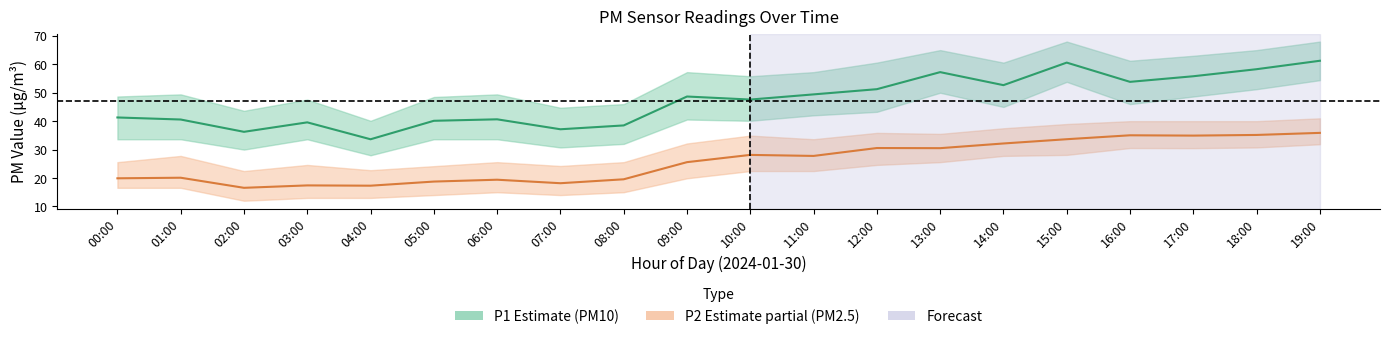

Reading left to right, extract all data points from this chart.

P1 (PM10): 00:00=41.3	01:00=40.6	02:00=36.2	03:00=39.6	04:00=33.6	05:00=40.1	06:00=40.6	07:00=37.1	08:00=38.5	09:00=48.7	10:00=47.6	11:00=49.4	12:00=51.2	13:00=57.2	14:00=52.7	15:00=60.6	16:00=53.8	17:00=55.8	18:00=58.3	19:00=61.2
P2 (PM2.5): 00:00=19.9	01:00=20.1	02:00=16.6	03:00=17.4	04:00=17.3	05:00=18.8	06:00=19.4	07:00=18.2	08:00=19.6	09:00=25.6	10:00=28.1	11:00=27.8	12:00=30.6	13:00=30.5	14:00=32.1	15:00=33.6	16:00=35.0	17:00=34.9	18:00=35.1	19:00=35.9